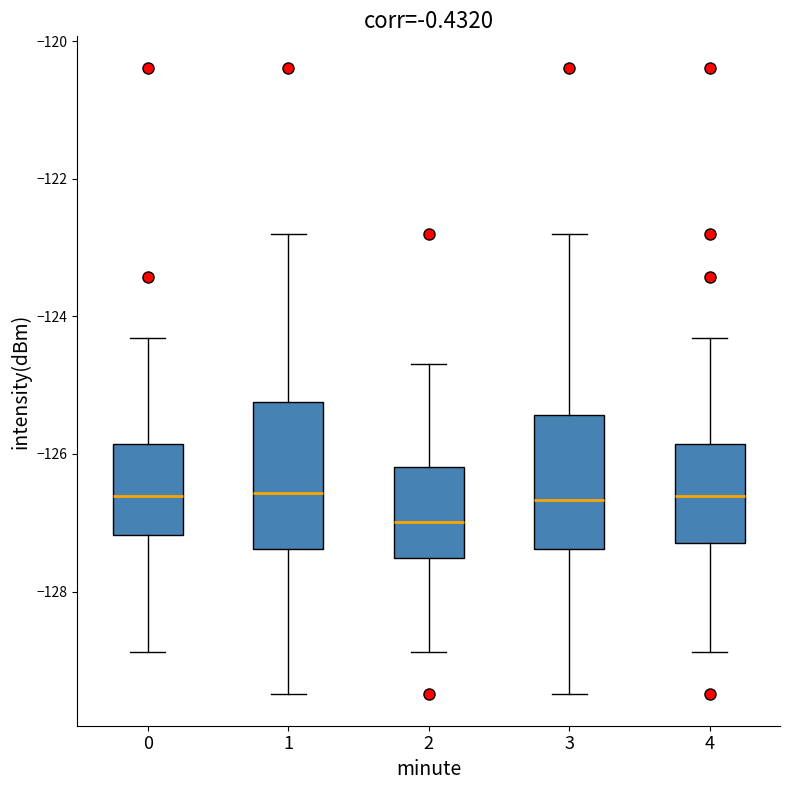

Reading left to right, read every box against the y-axis: the position of its median line, the range the box covers, and the ends of its whiskers. The values are not printed on the chart, so give them approximately, as read against the axis.

0: median -126.6, box -127.2 to -125.8, whiskers -128.8 to -124.4
1: median -126.6, box -127.4 to -125.2, whiskers -129.4 to -122.8
2: median -127.0, box -127.6 to -126.2, whiskers -128.8 to -124.6
3: median -126.6, box -127.4 to -125.4, whiskers -129.4 to -122.8
4: median -126.6, box -127.2 to -125.8, whiskers -128.8 to -124.4